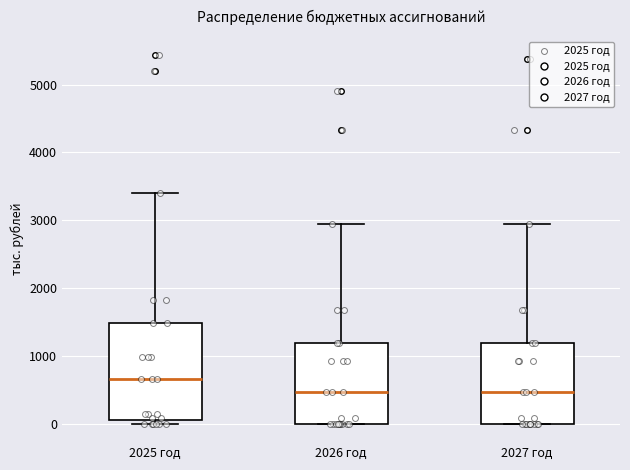

Reading left to right, read every box against the y-axis: the position of its median line, the range the box covers, and the ends of its whiskers. The values are not printed on the chart, so give them approximately, as read against the axis.

2025 год: median 700, box 100 to 1500, whiskers 0 to 3400
2026 год: median 500, box 0 to 1200, whiskers 0 to 2900
2027 год: median 500, box 0 to 1200, whiskers 0 to 2900